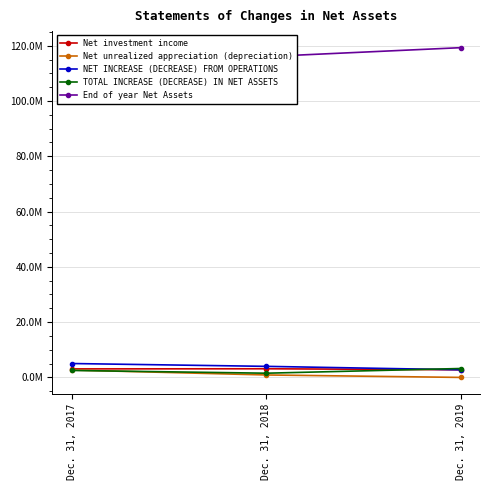

Which label corresponds to the smallest value in the chart?

Dec. 31, 2019